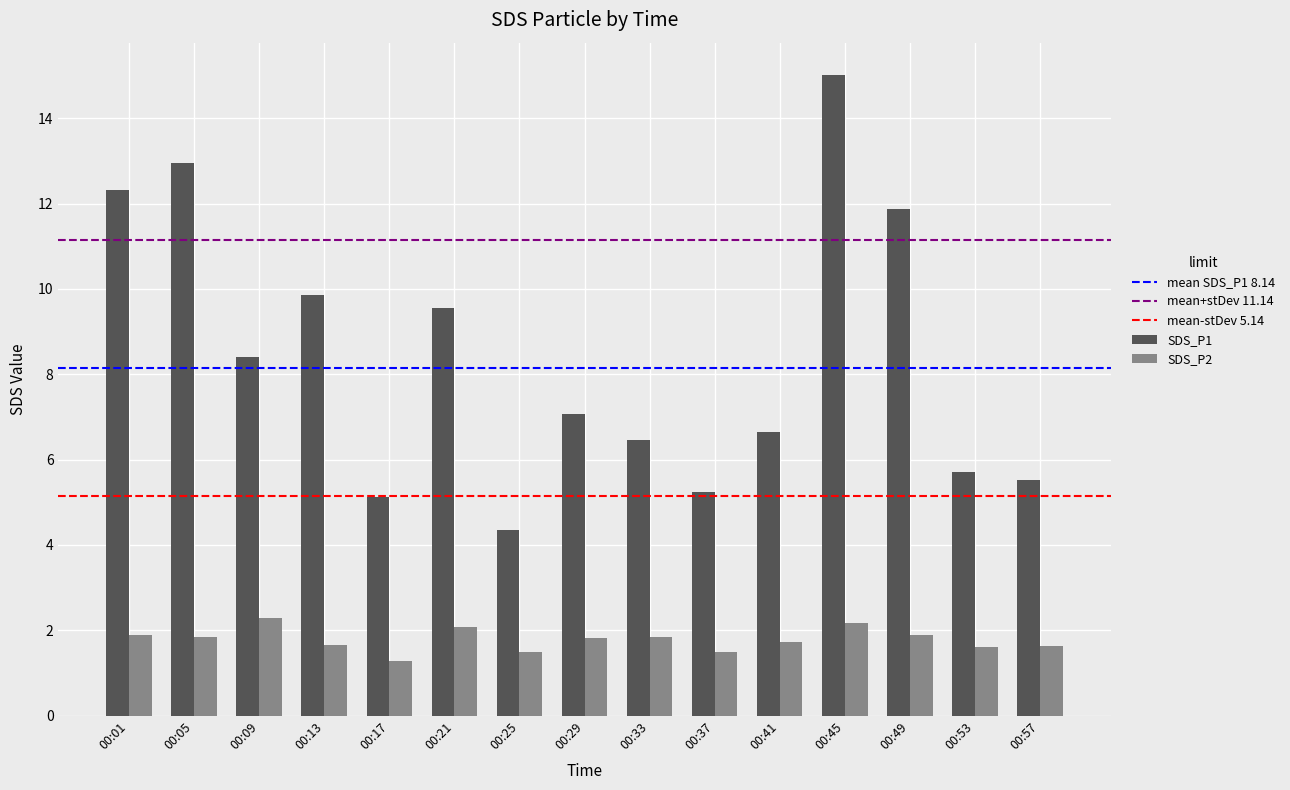

How many values in the SDS_P1 series are below 7?

7